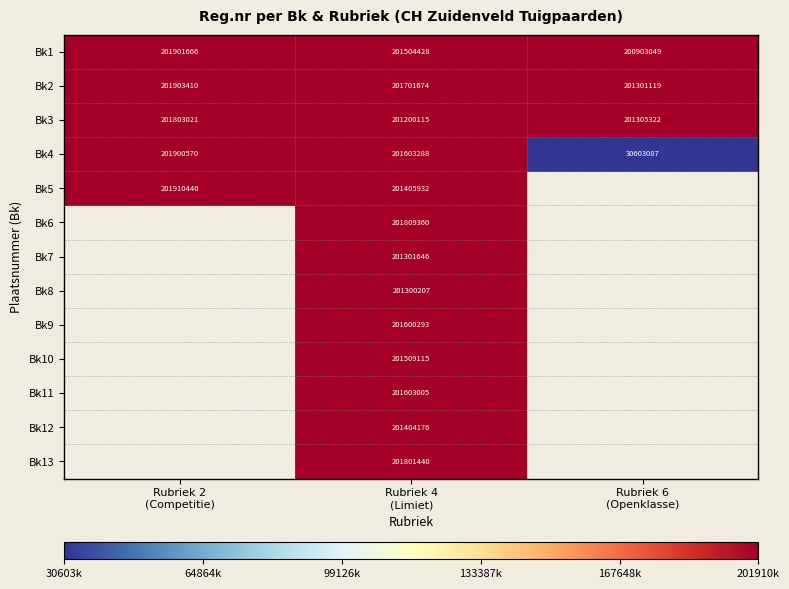

What is the difference between the second highest and minimum values in the Bk3 series?

105207